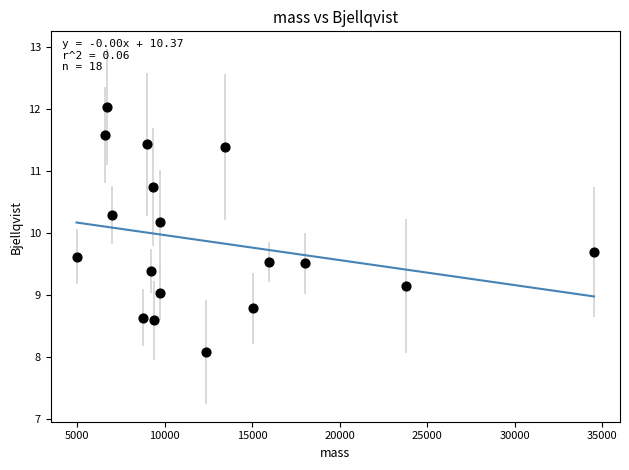

What Y value in the scatter plot is closest to 10?

10.2